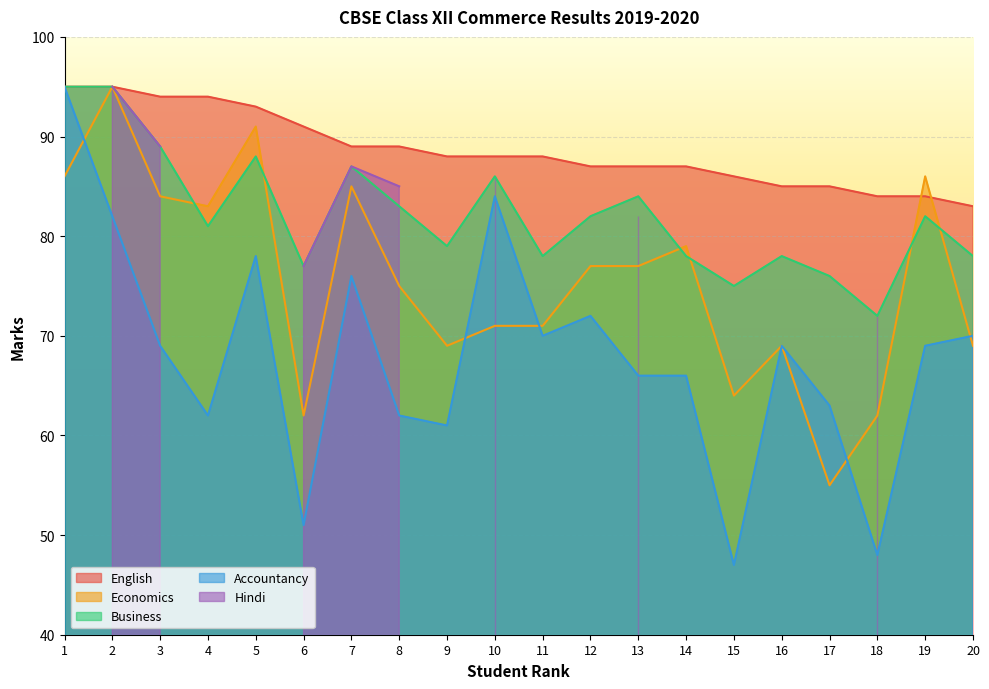

True or false: Accountancy has a value of 48 at 20.

False